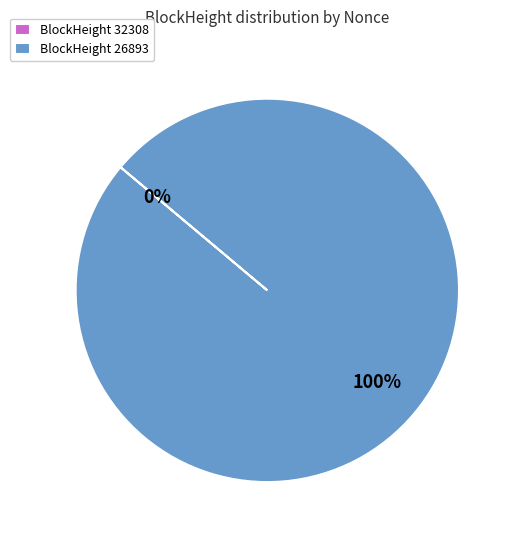

To the nearest percent, what is the average slice percentage?

50%